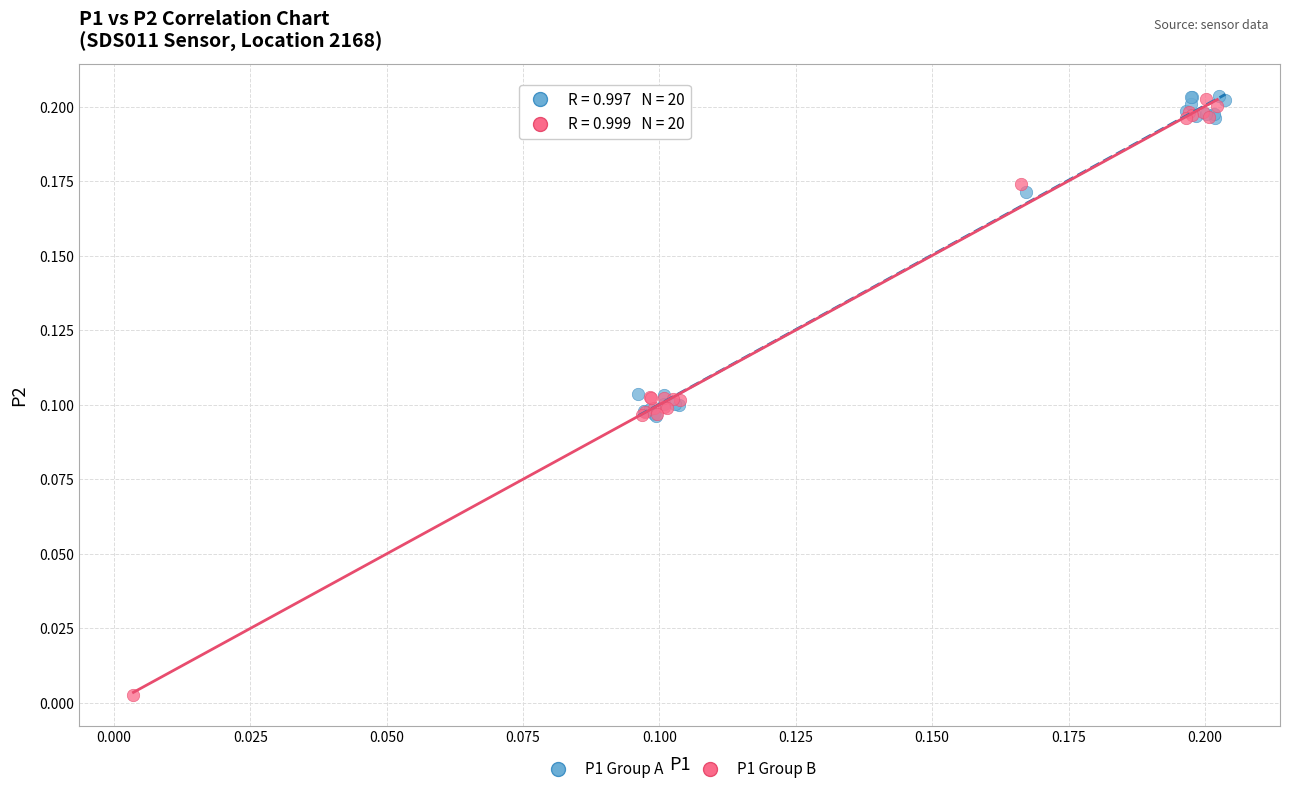

Which series contains the lowest Y value?

P1 Group B